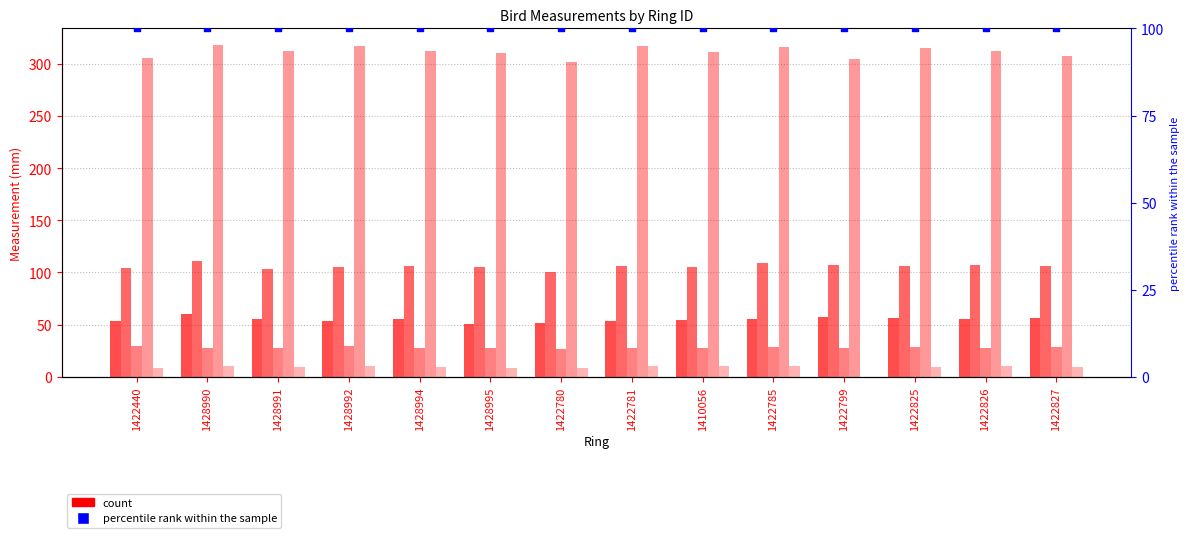

At which category is the sum across all series the highest?

1428990